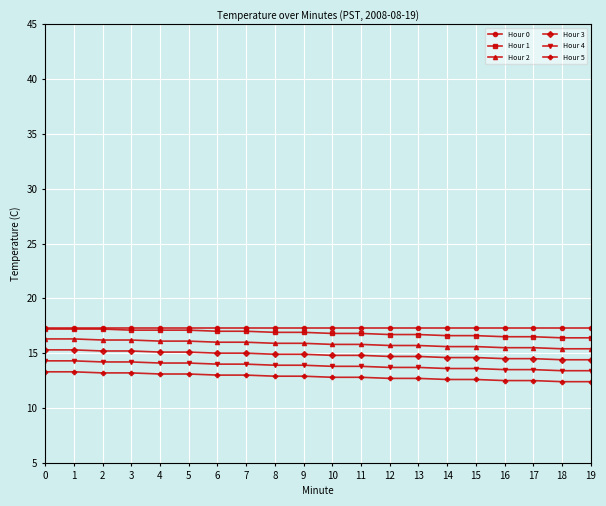

What is the value of the Hour 1 point at the 20th from the left?

16.4